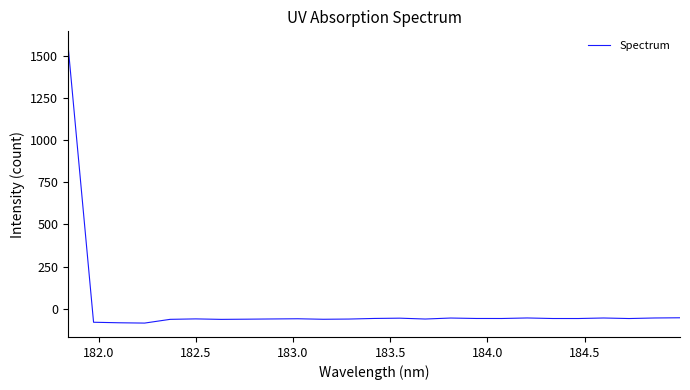

What is the greatest value displayed?

1562.4